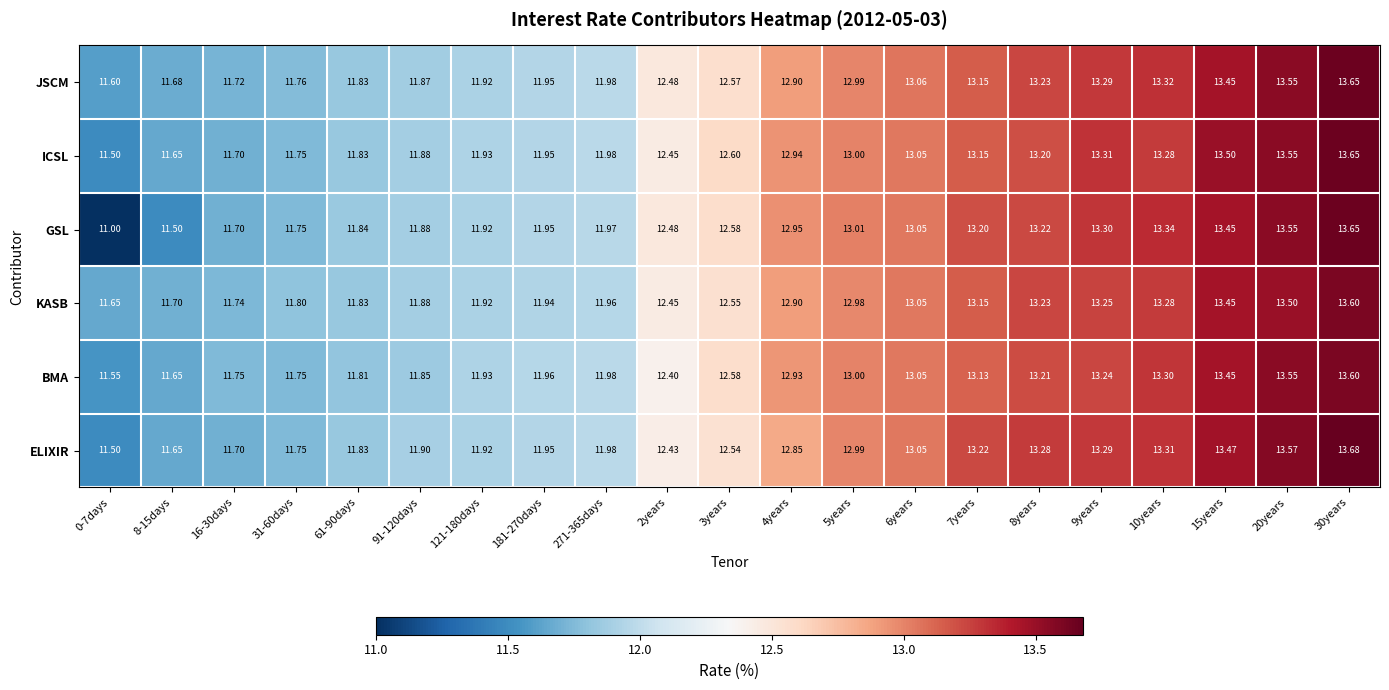

Which series has the largest total across all categories?

JSCM